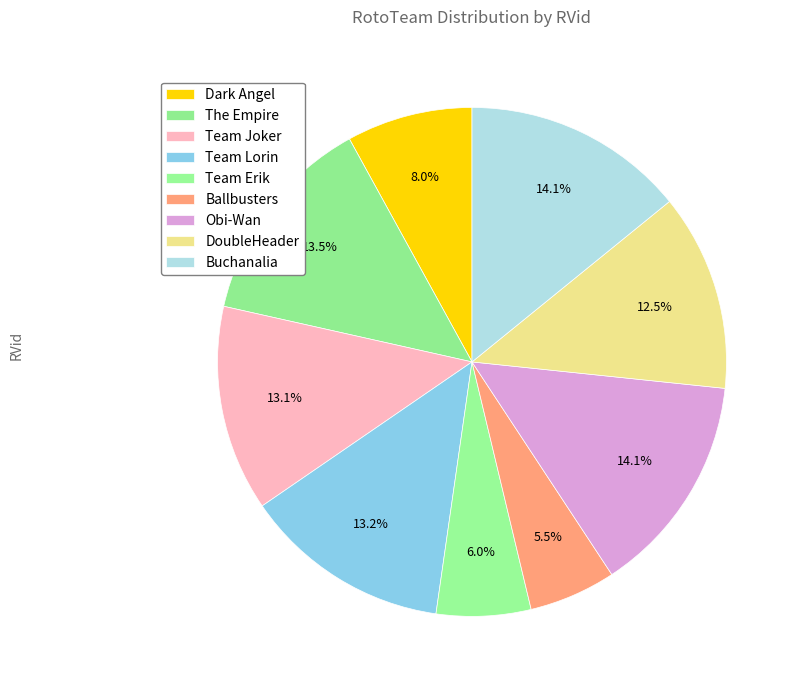

Count the number of slices in the pie.

9